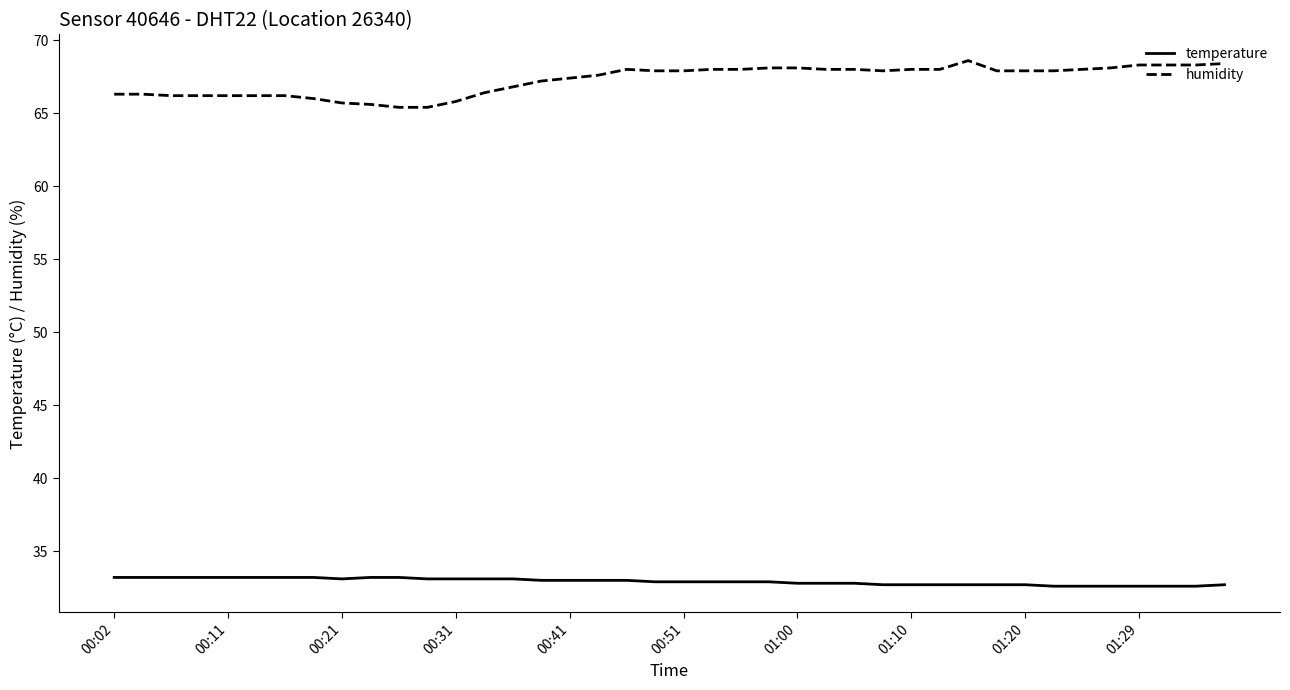

List the series in order of their overall mean, highest first.

humidity, temperature